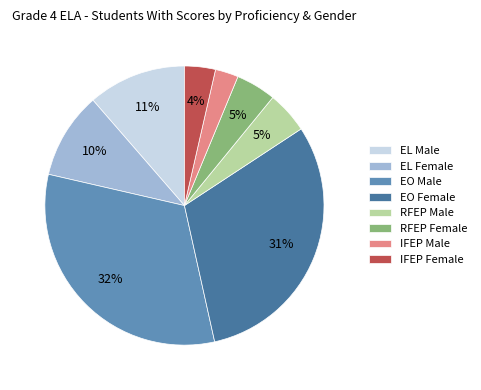

Combined, do IFEP Female and IFEP Male account for over 50%?

No